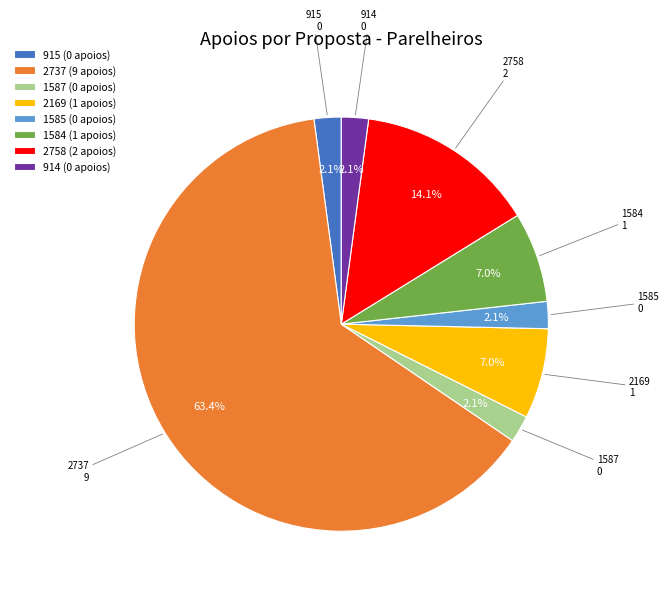

How many slices are in this pie chart?

8